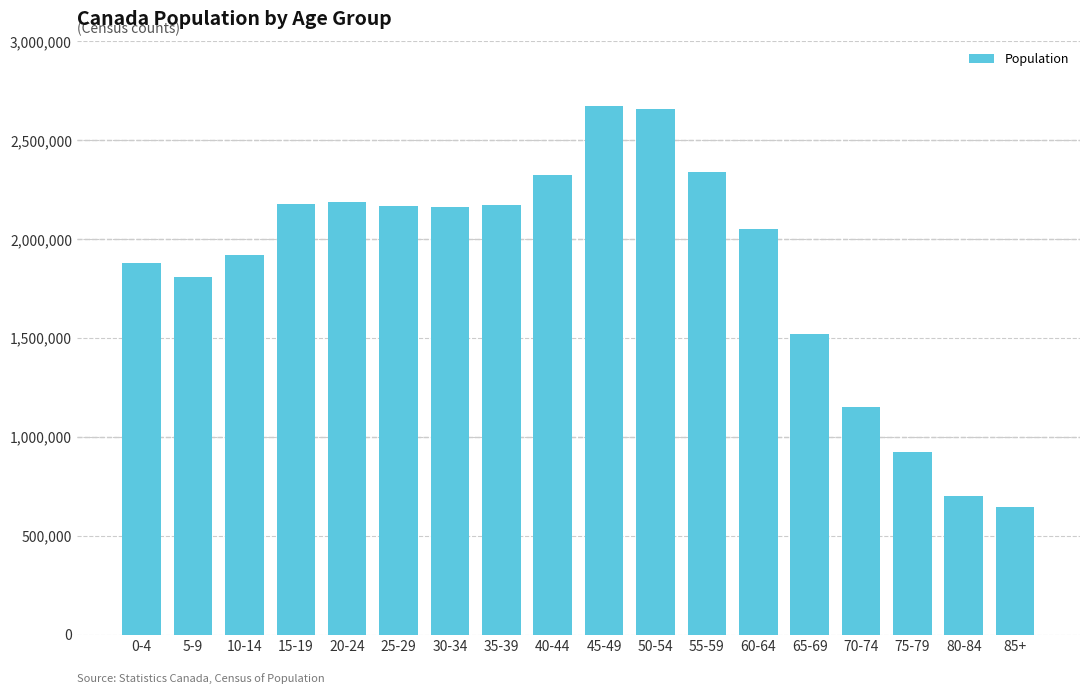

What is the approximate value at 35-39, to the nearest 100?

2173900